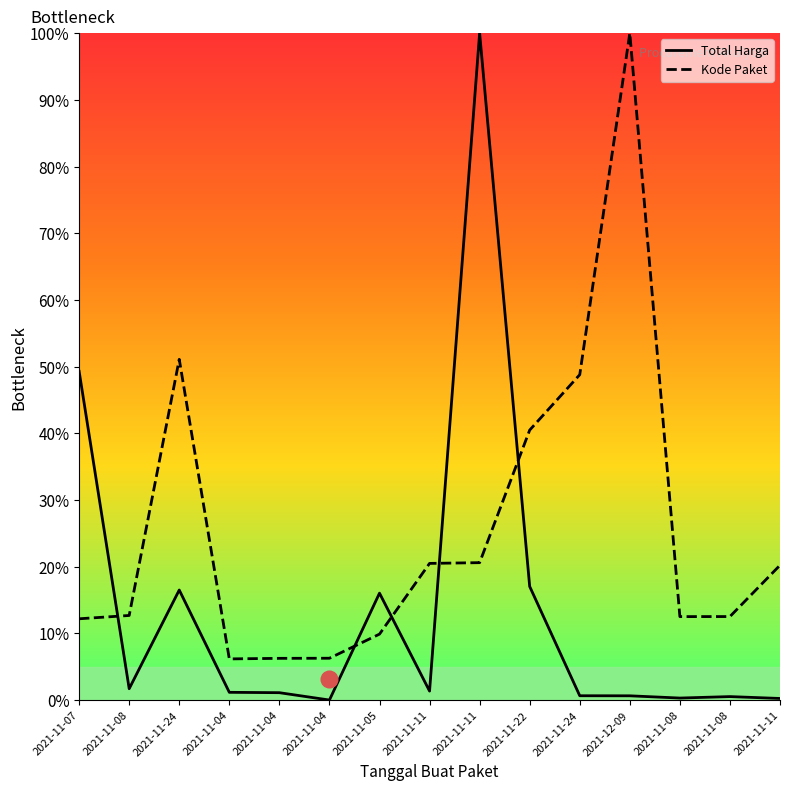

What is the label of the 2nd point from the right?

2021-11-08